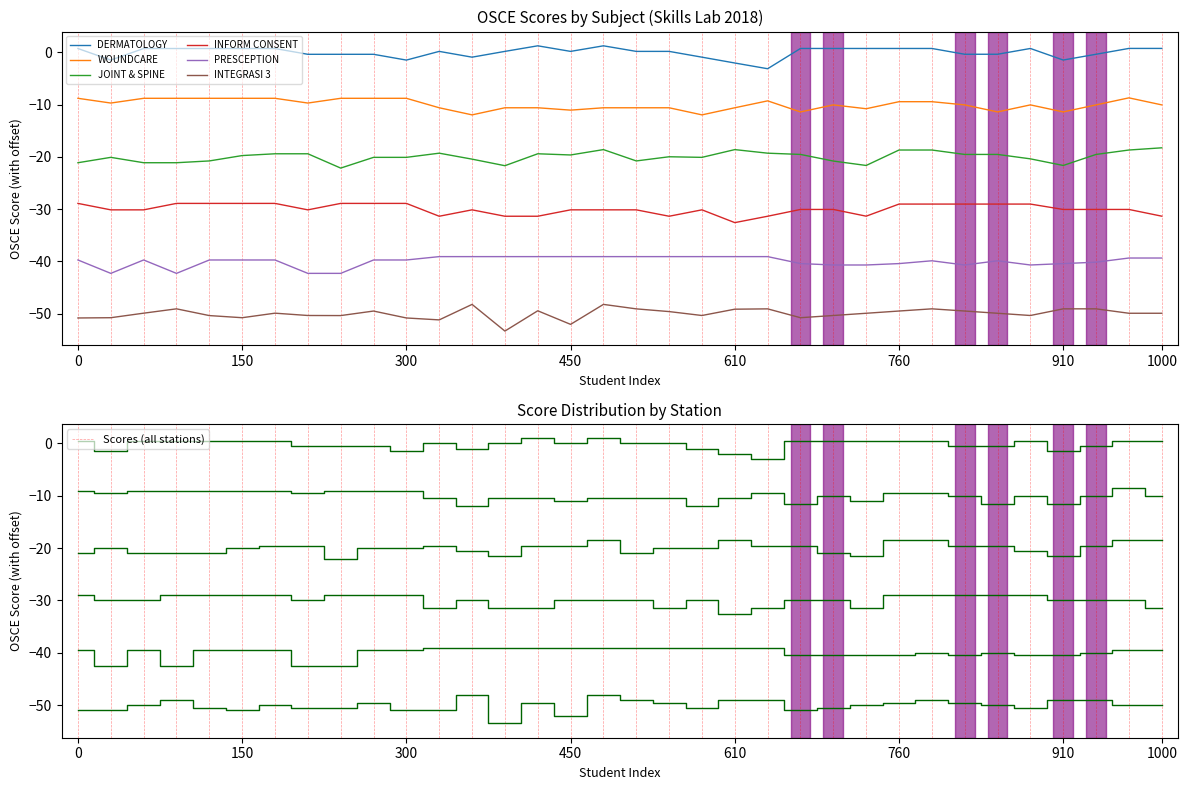

In JOINT & SPINE, how many points are higher than both neighbors (excluding endpoints)?

6